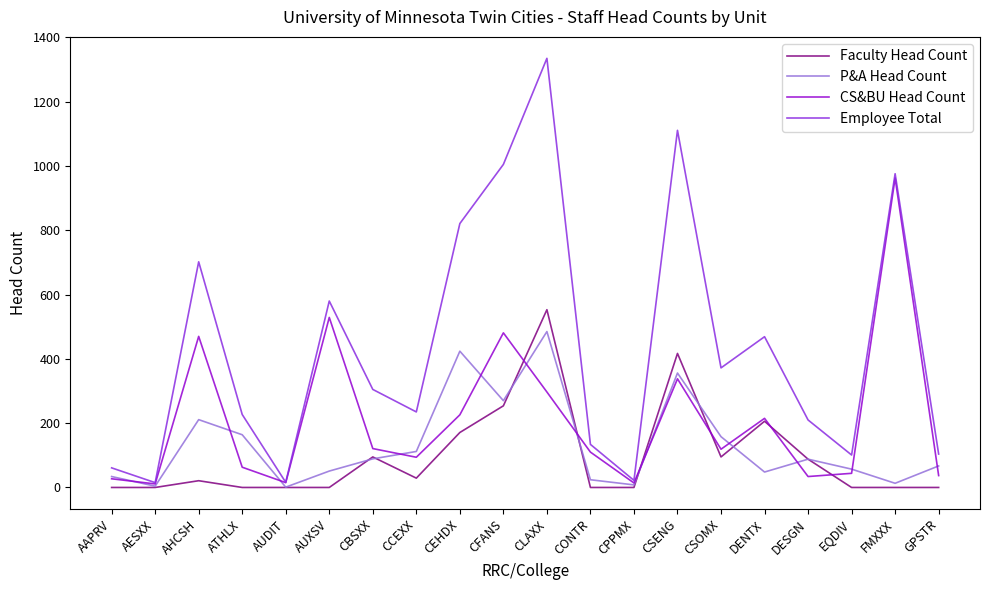

What is the total value across all series at CSOMX?

744